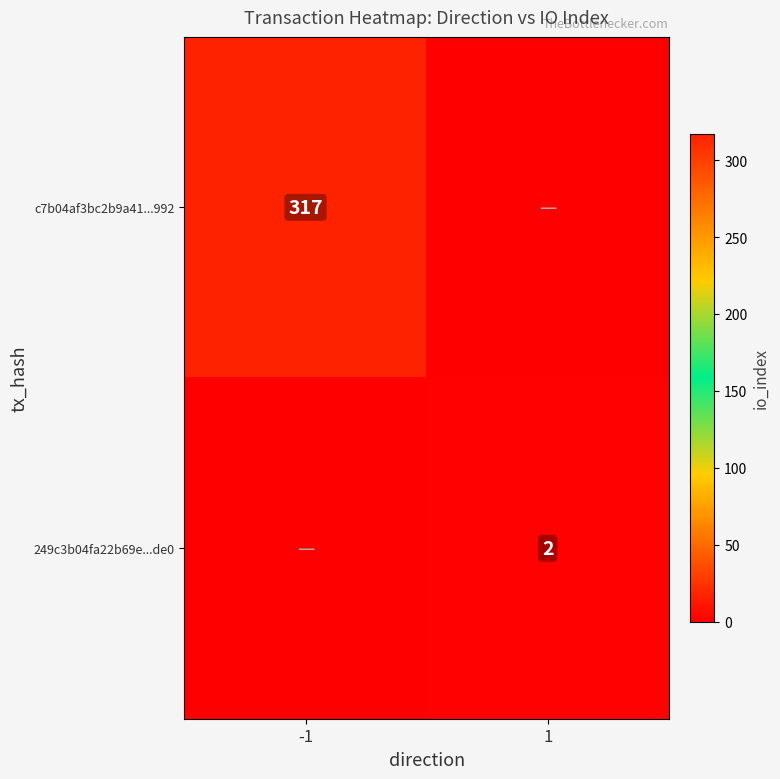

The 249c3b04fa22b69e...de0 series shows 3 at 1. True or false?

False